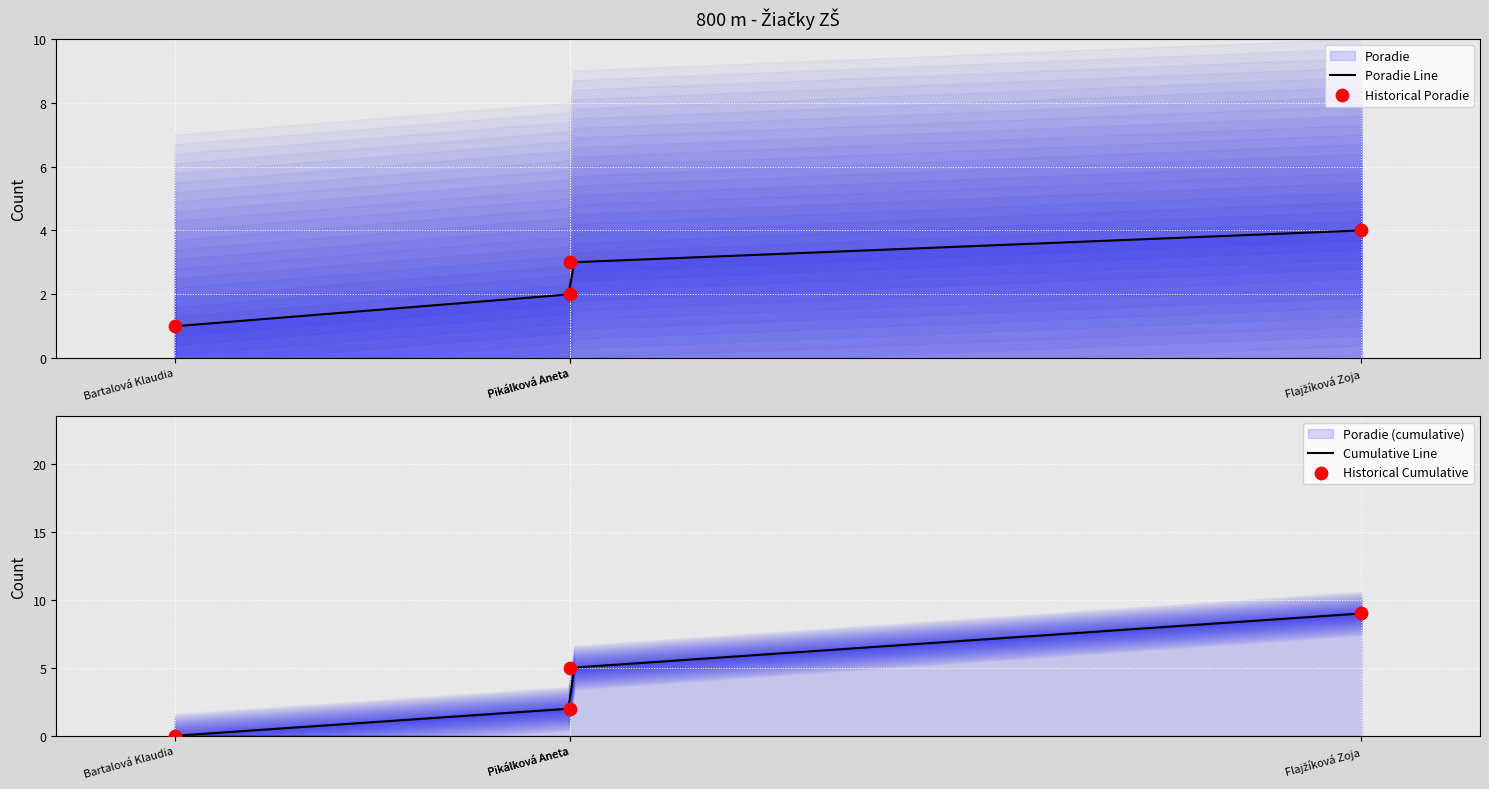

Between Pikálková Aneta and Flajžíková Zoja, which is larger?

Flajžíková Zoja